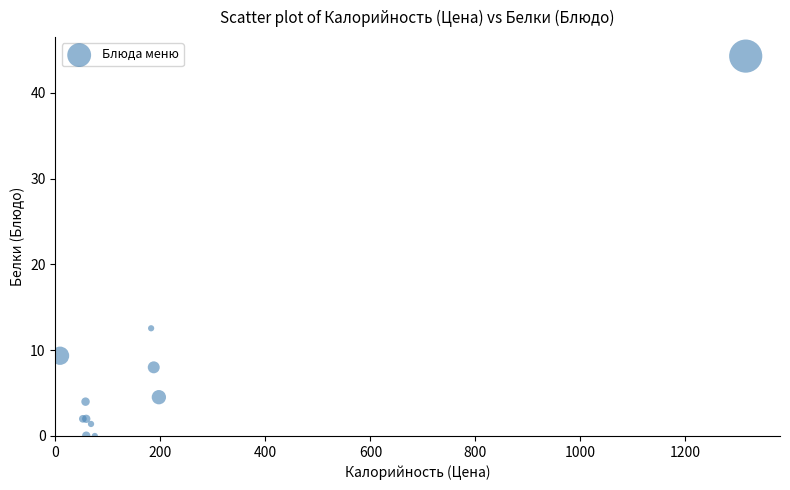

What Y value in the scatter plot is closest to 22?

12.6